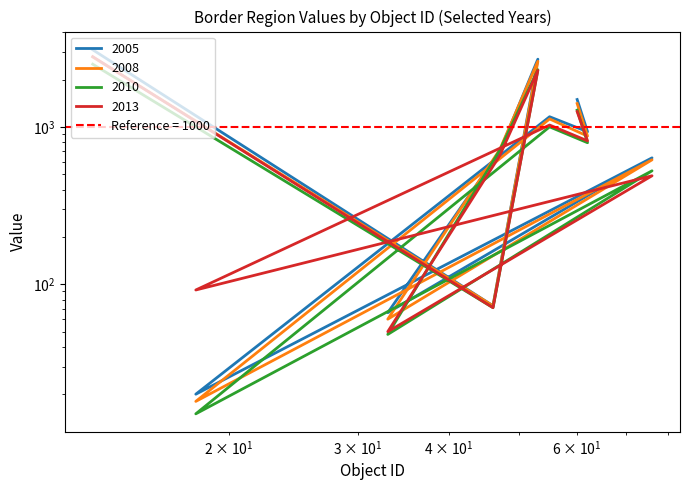

What is the difference between the maximum and minimum values in the 2005 series?

3082